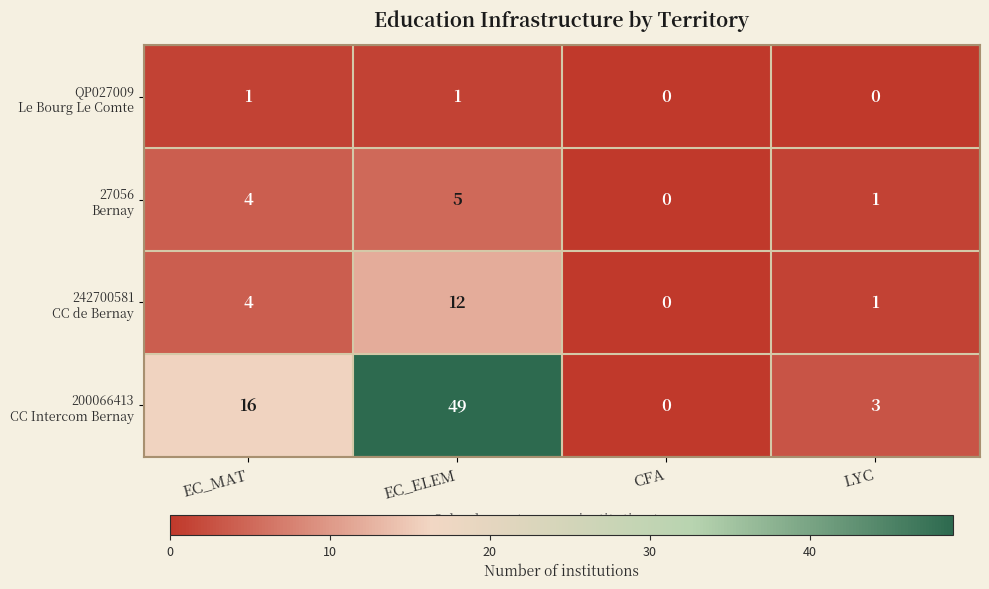

What is the total value across all series at EC_MAT?

25